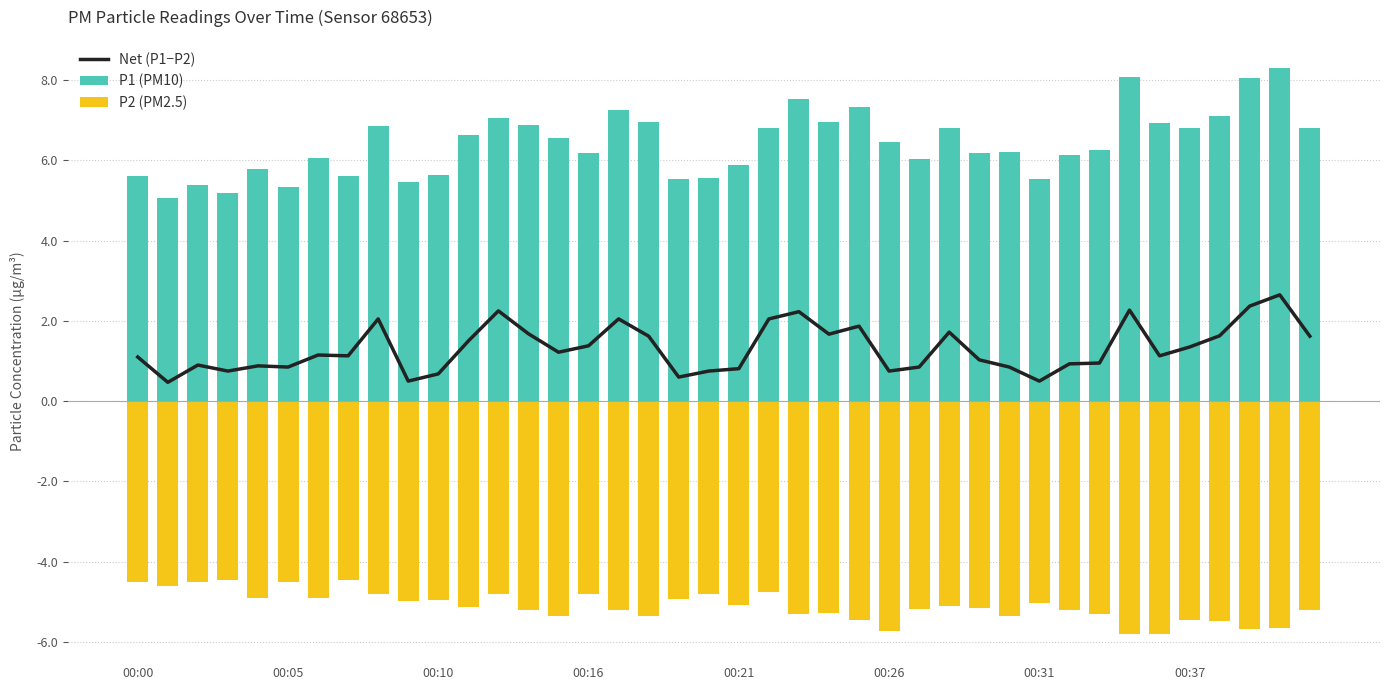

Is the value of P1 (PM10) at 30 greater than the value of P2 (PM2.5) at 24?

Yes